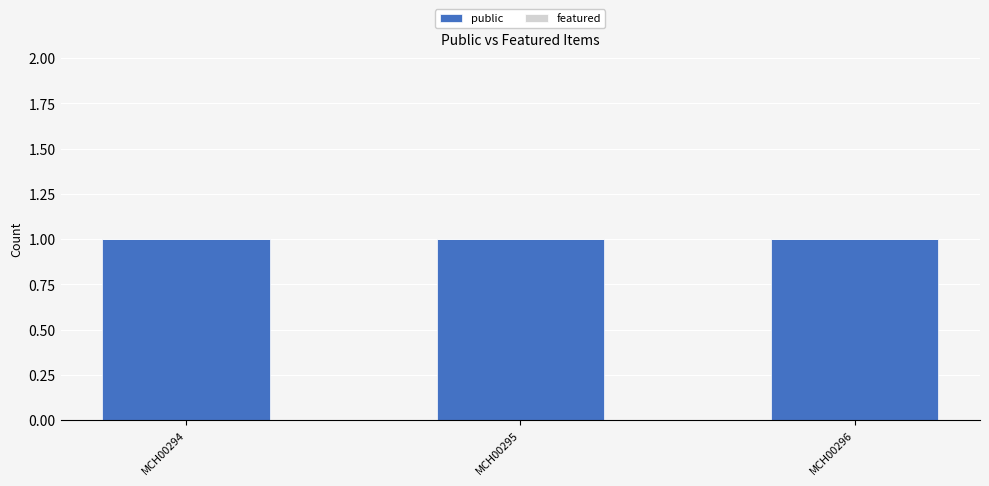

At which category is the sum across all series the highest?

MCH00294